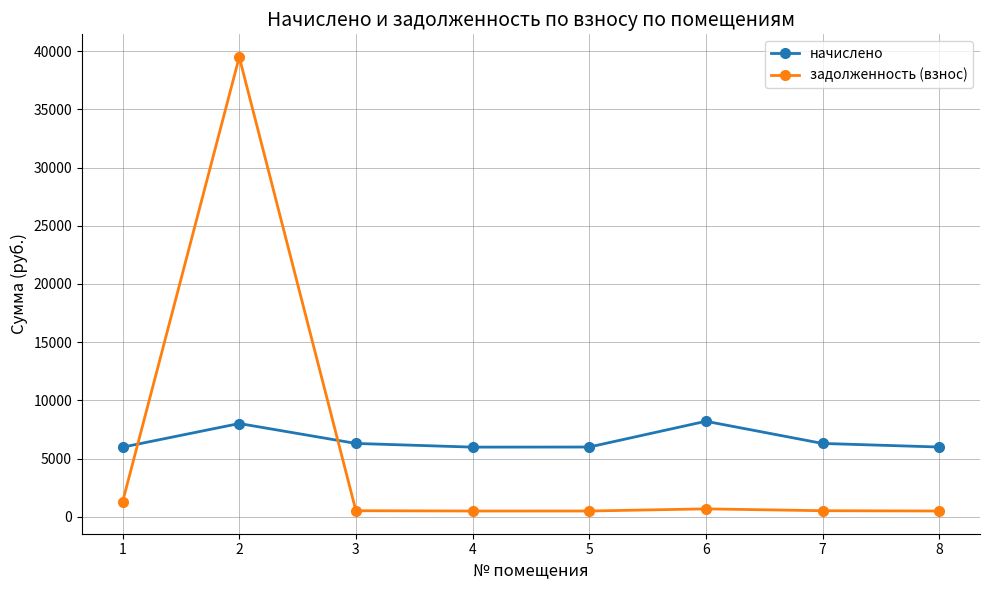

List the series in order of their overall mean, highest first.

начислено, задолженность (взнос)